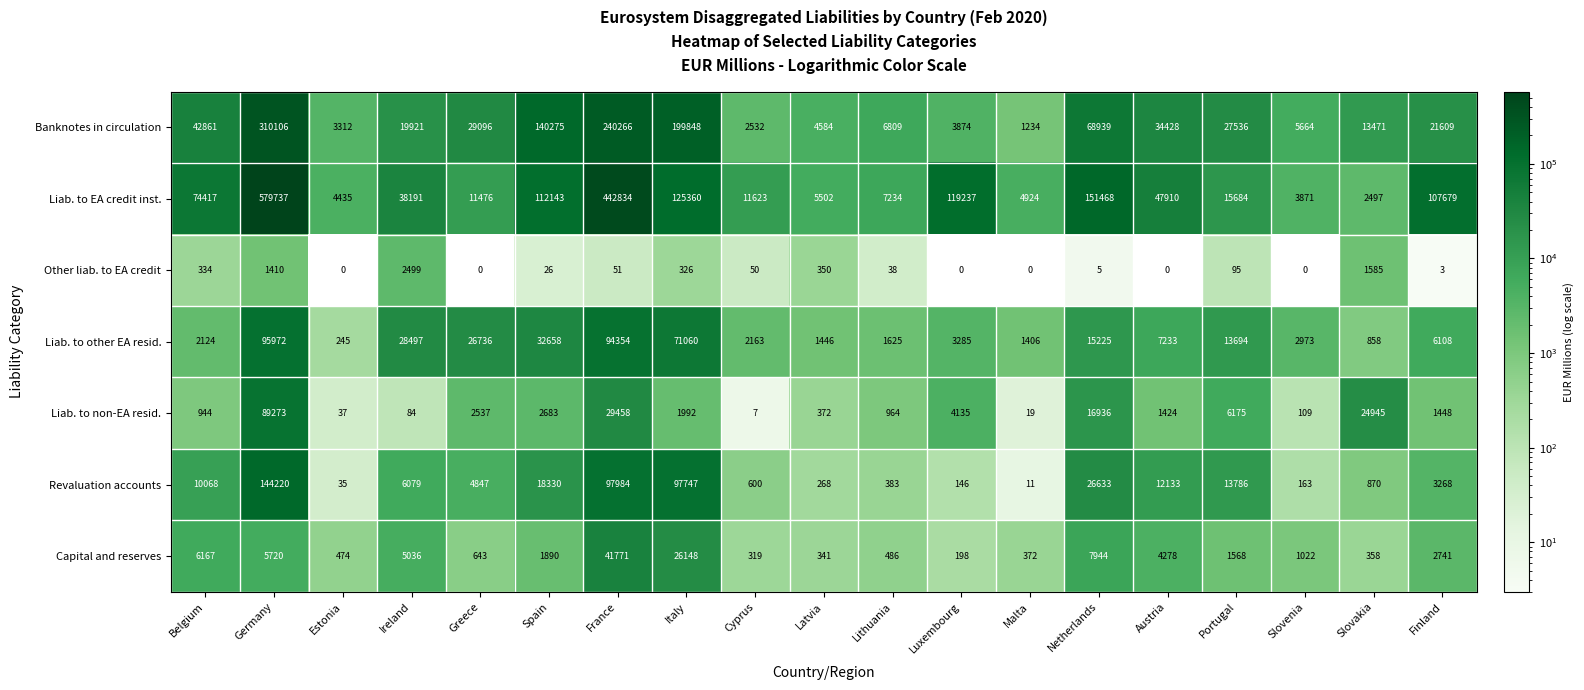

The value of Liab. to other EA resid. at Estonia is 245.0. True or false?

True